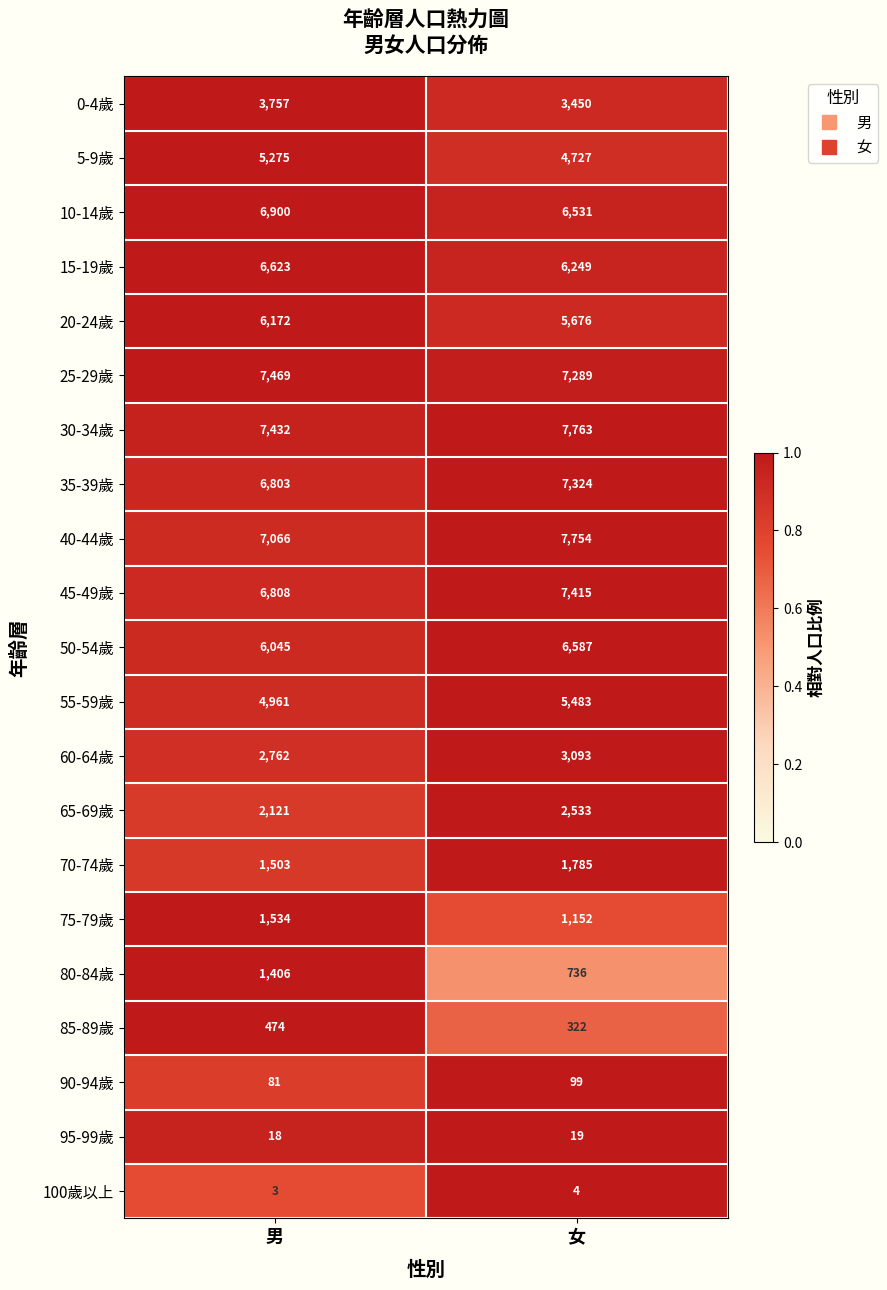

The 90-94歲 series shows 99 at 女. True or false?

True